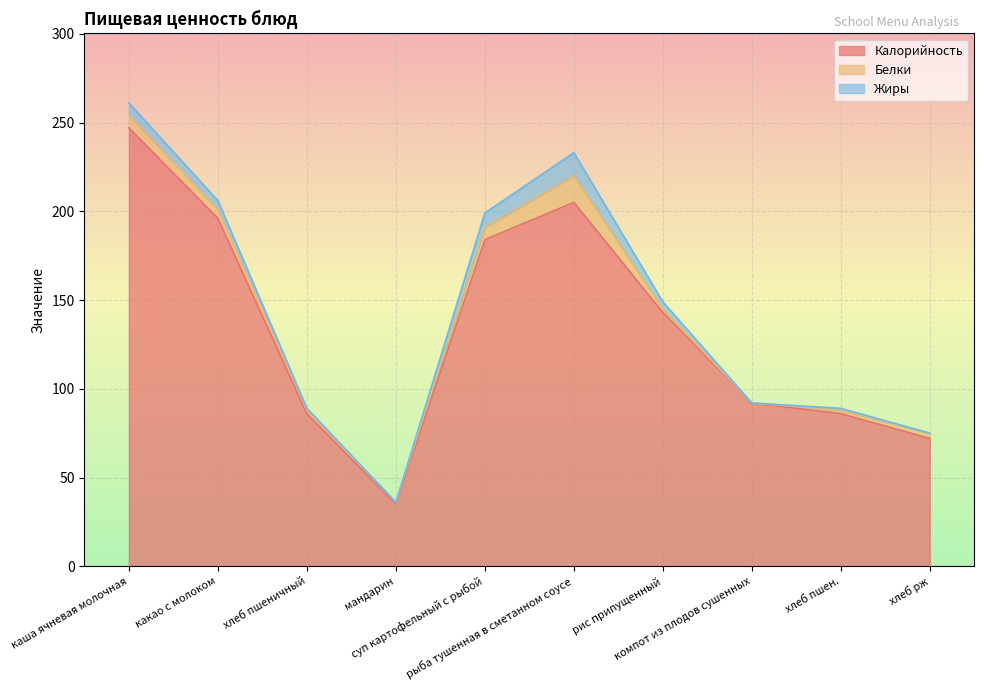

Rank the series at компот из плодов сушенных from highest to lowest value.

Калорийность, Белки, Жиры